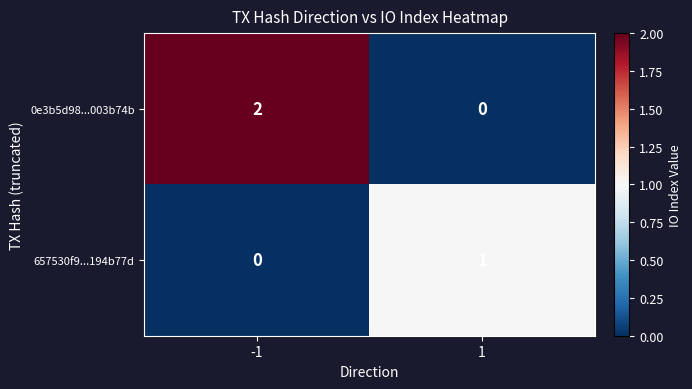

What is the total value across all series at 1?

1